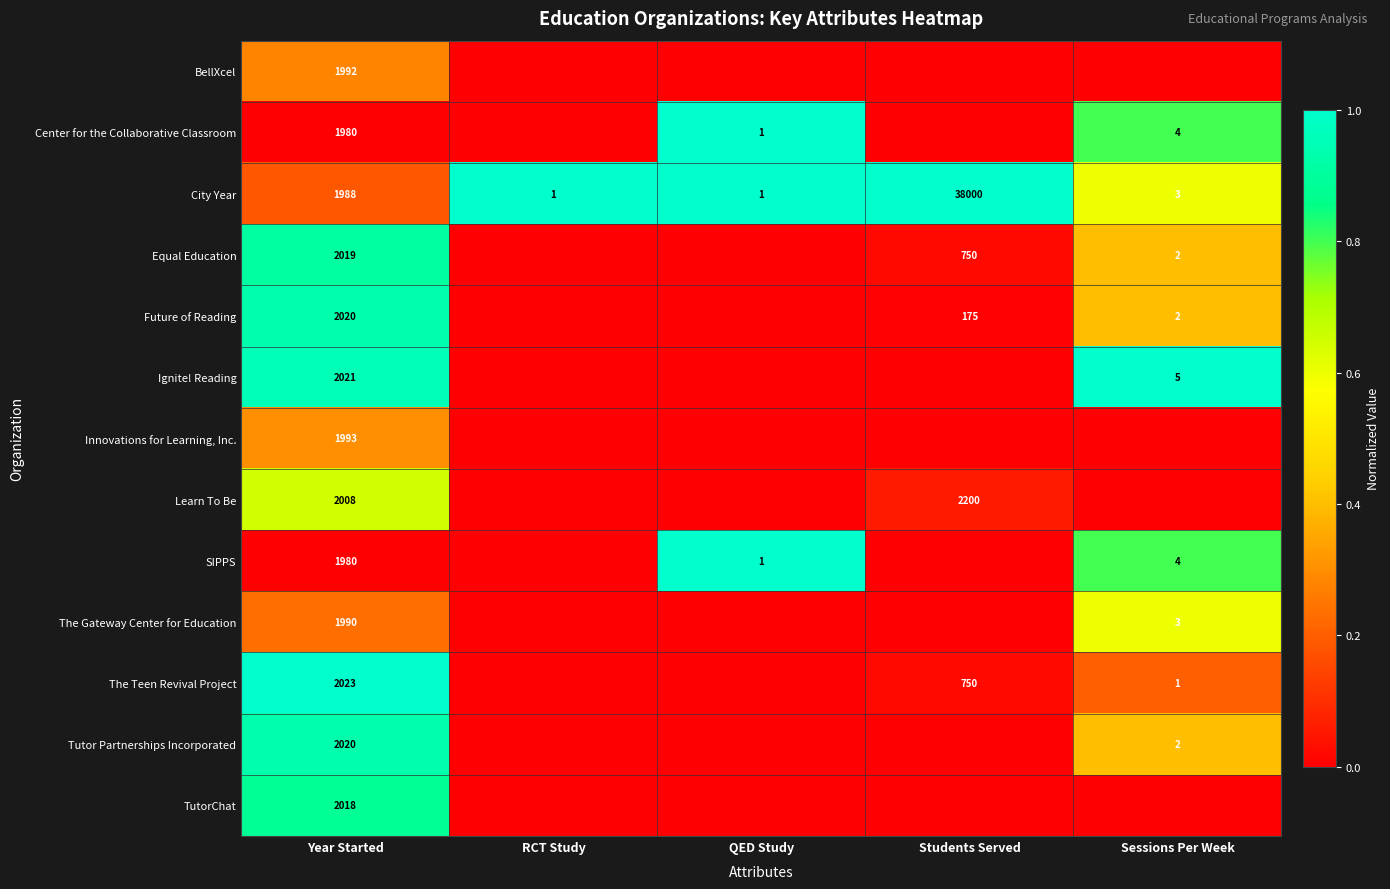

True or false: Future of Reading has a value of 3 at Sessions Per Week.

False